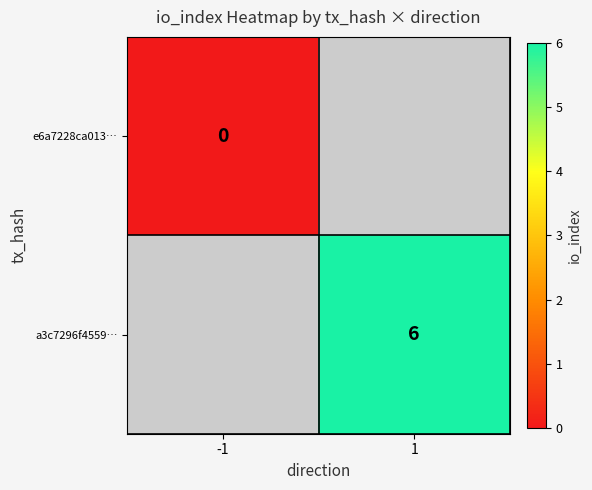

Is it true that a3c7296f4559… equals 6 at 1?

True